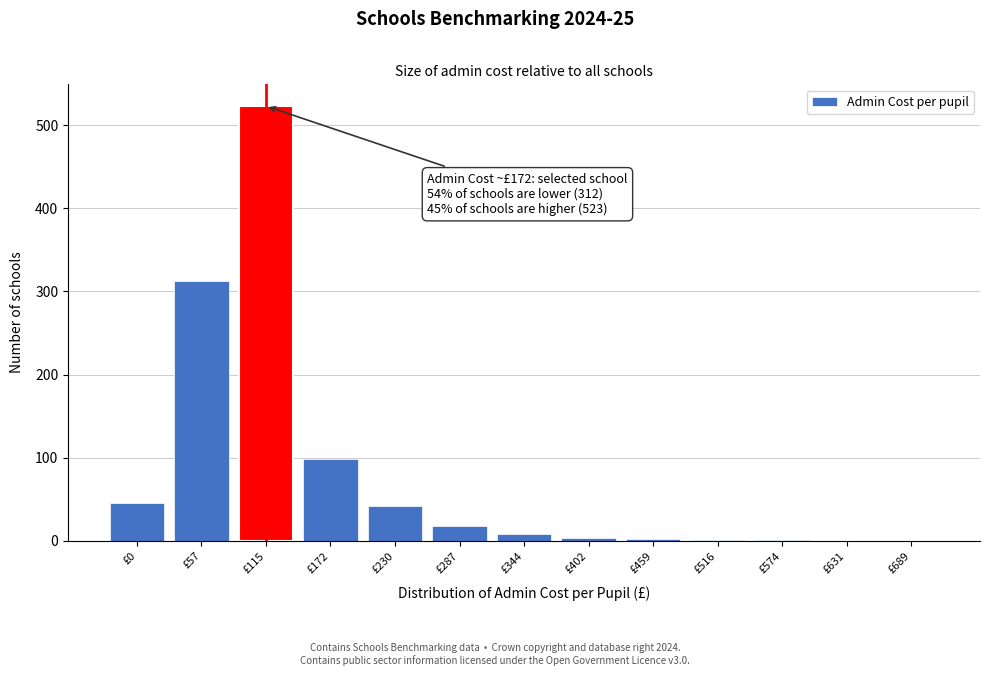

What is the sum of the values at £115 and £287?

541